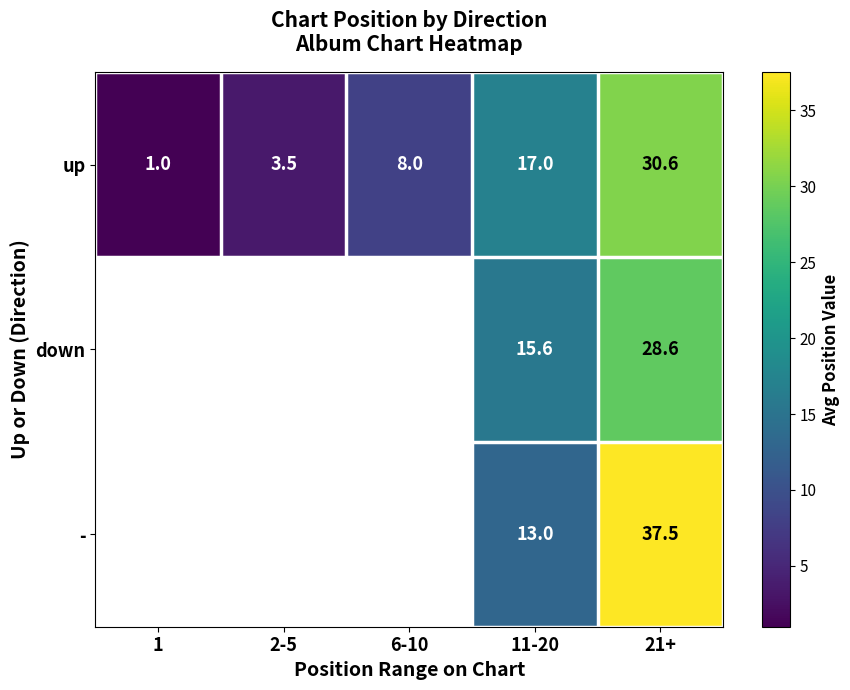

How many series are shown in this chart?

3